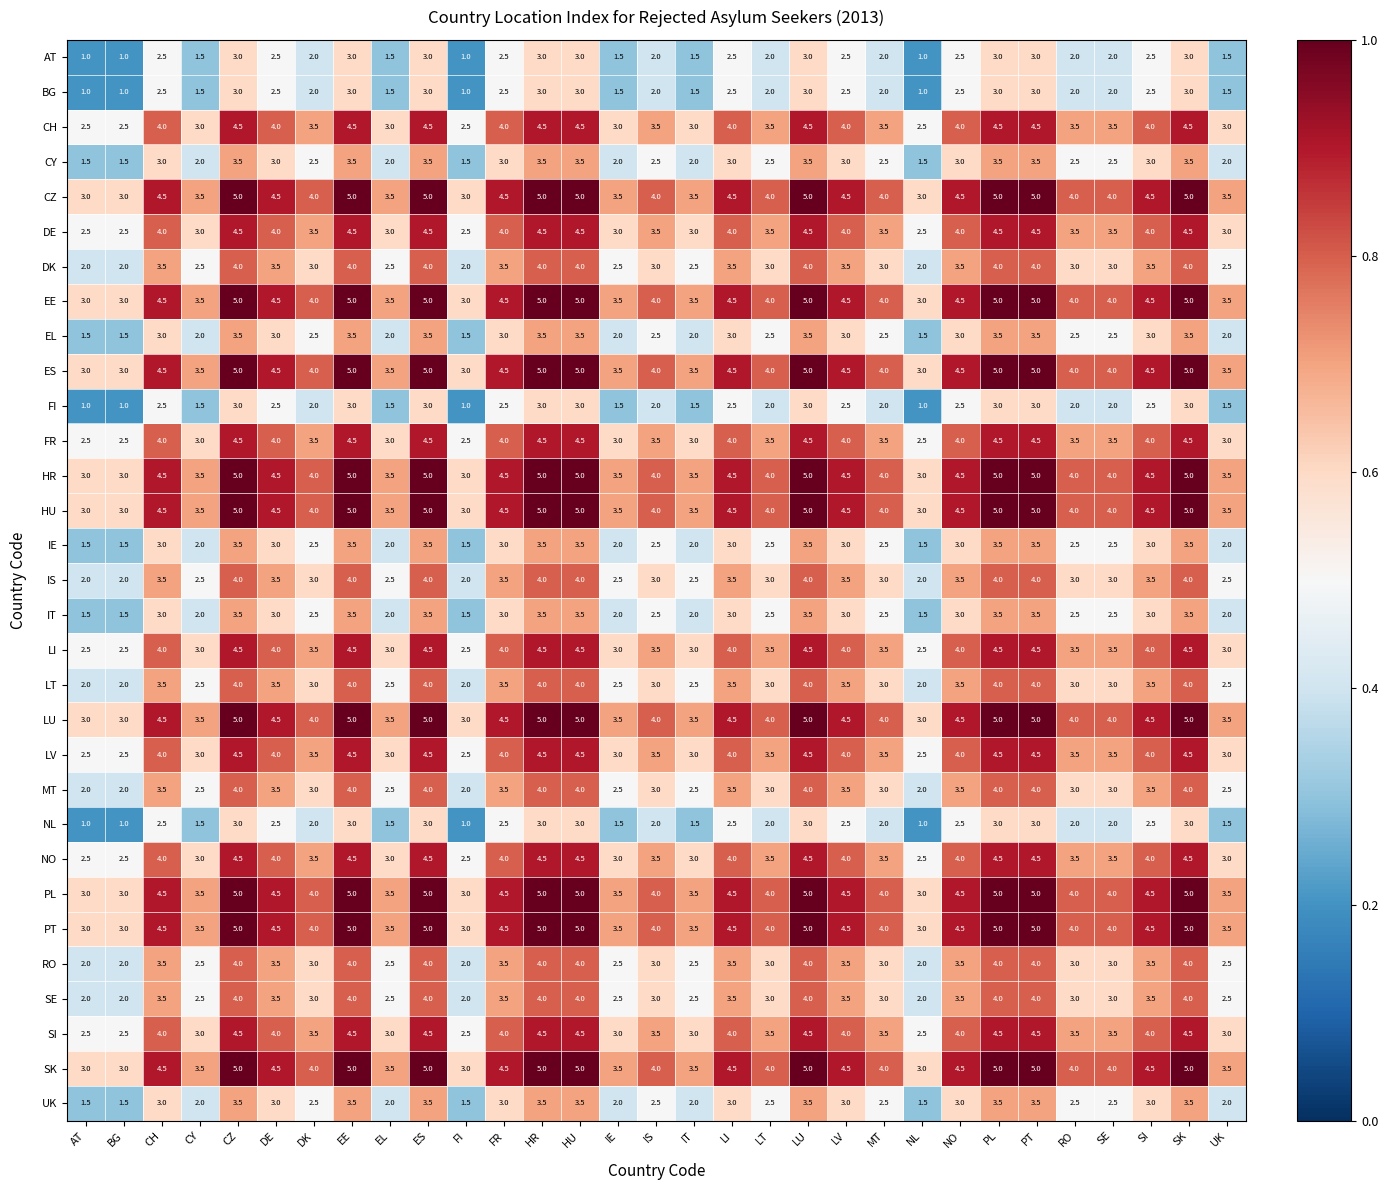

What is the minimum value shown in the chart?

1.0